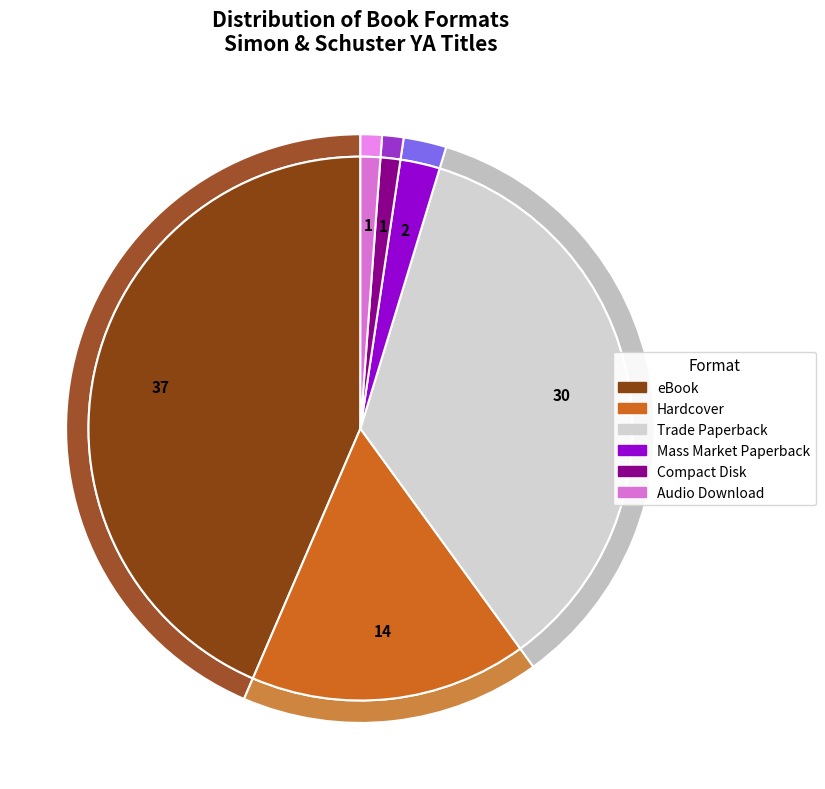

Is there any slice that represents more than half of the pie?

No